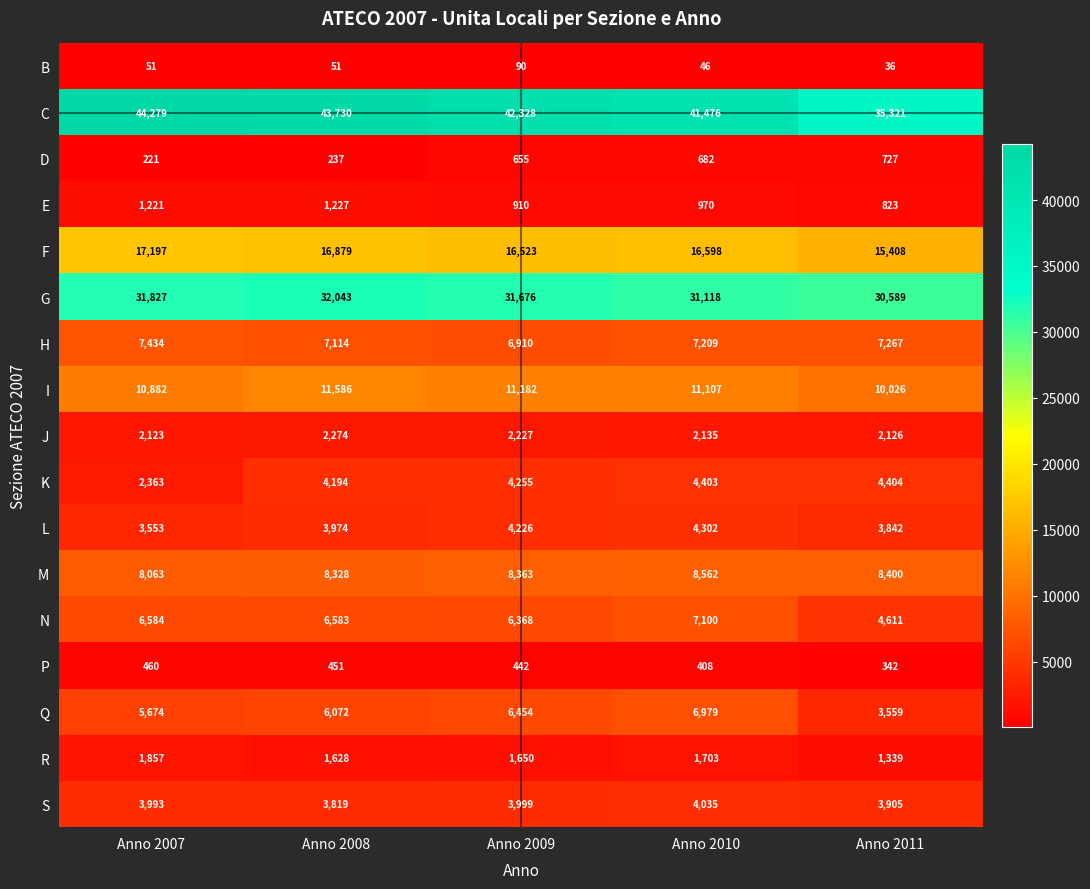

True or false: J has a value of 3488 at Anno 2008.

False